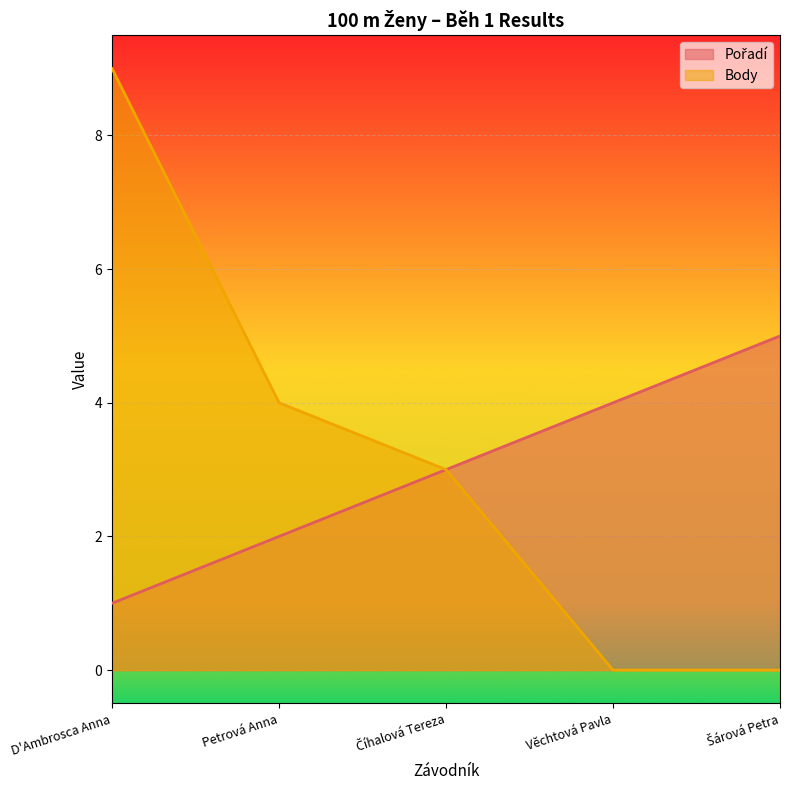

Rank the series at Číhalová Tereza from lowest to highest value.

Pořadí, Body